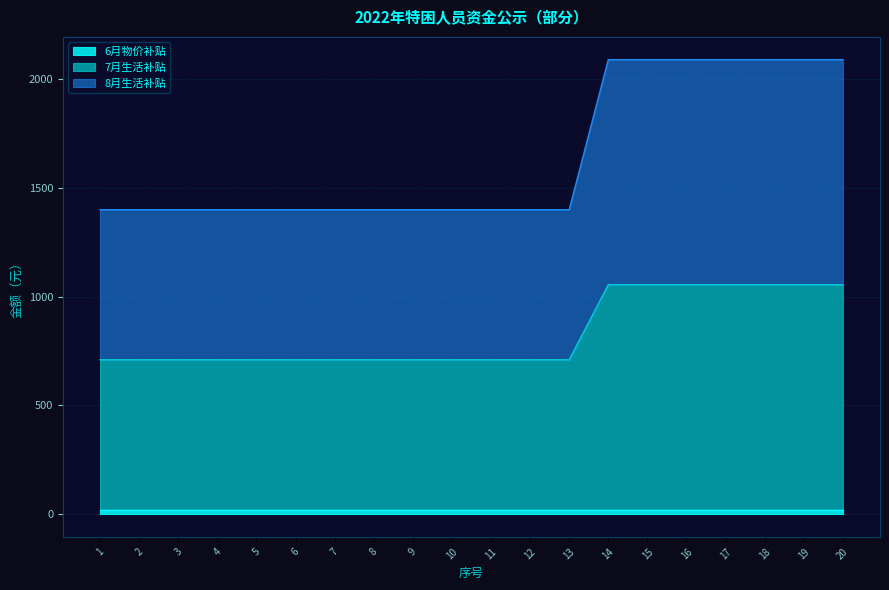

At which label does 7月生活补贴 reach its peak?

14